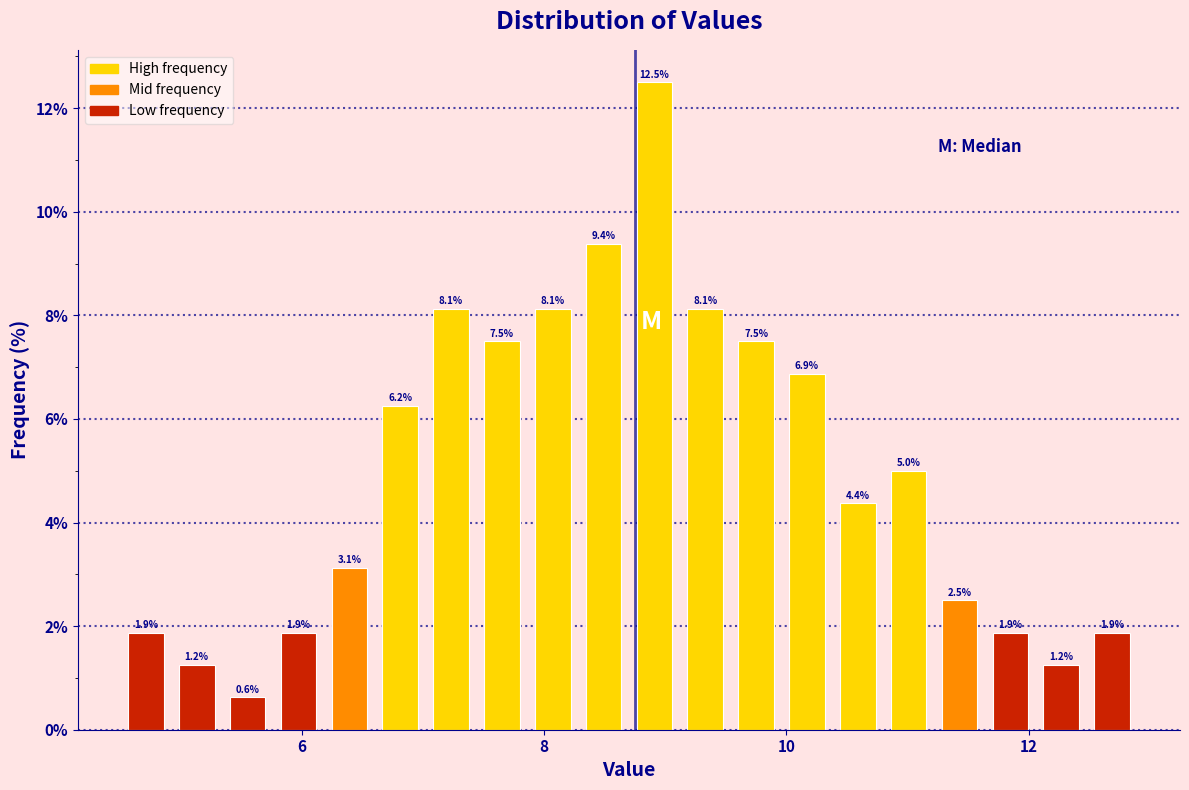

Read against the x-axis, roughly where is the centre of the tallest bar?

9.0